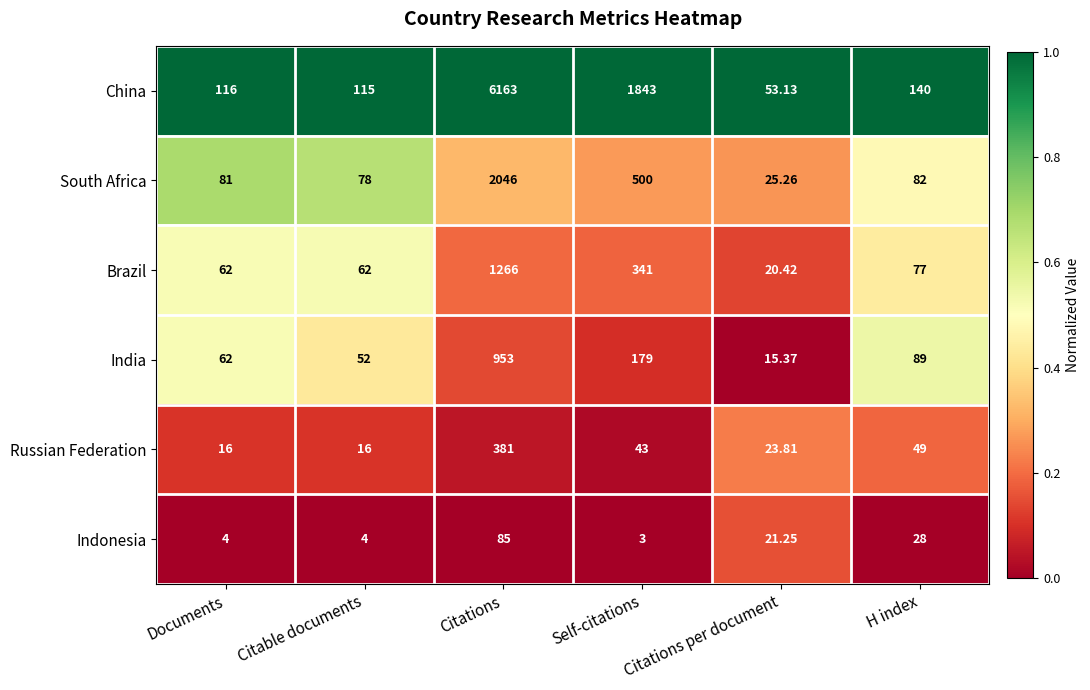

What is the greatest value displayed?

6163.0